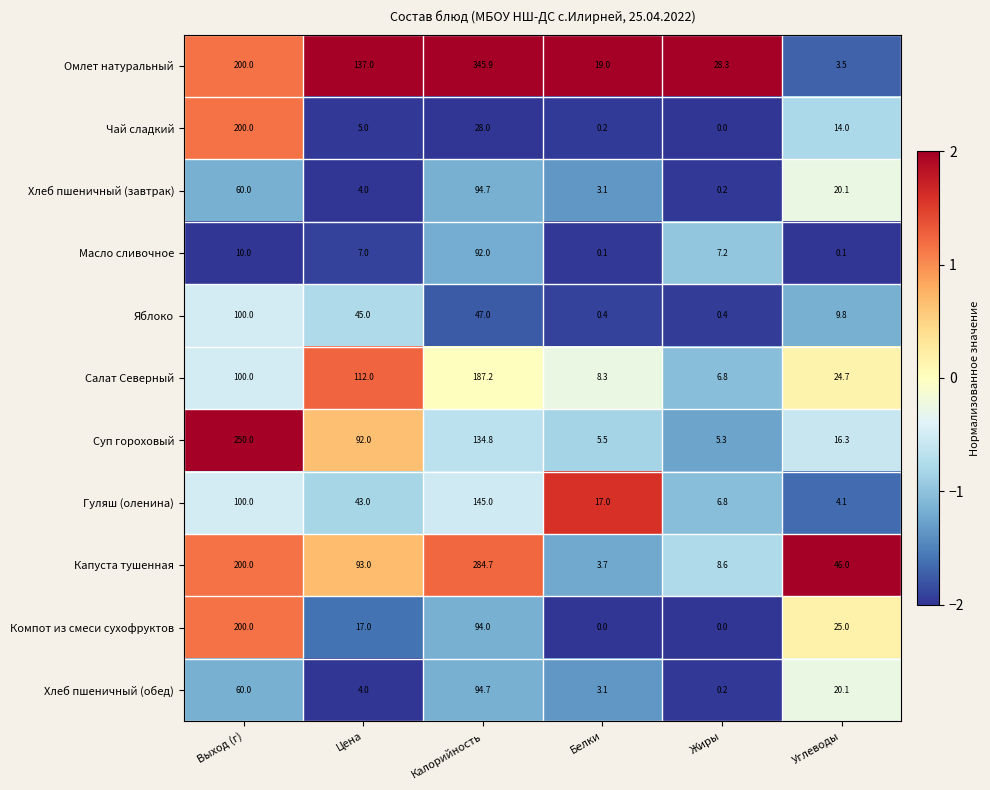

At how many categories does at least one series exceed 1?

6